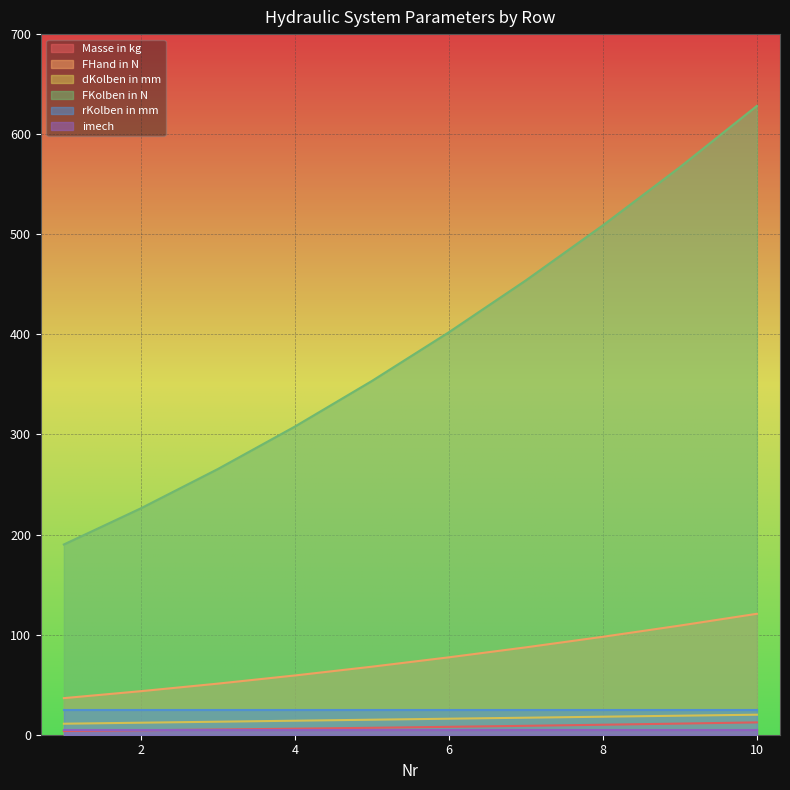

What is the sum of the Masse in kg values at 3 and 10?

17.5